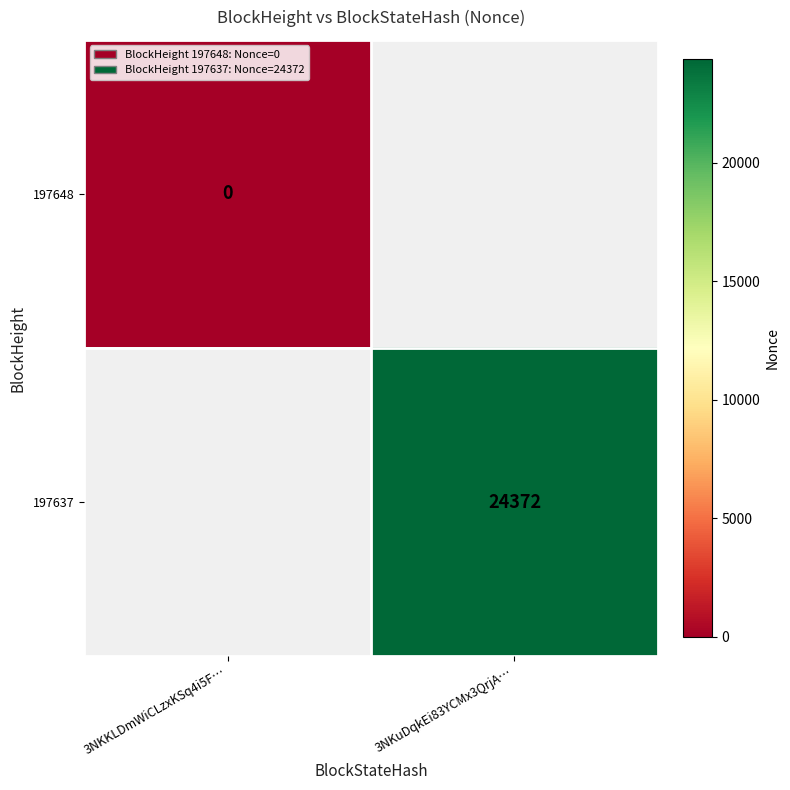

Which category has the highest value across all series?

3NKuDqkEi83YCMx3QrjA…